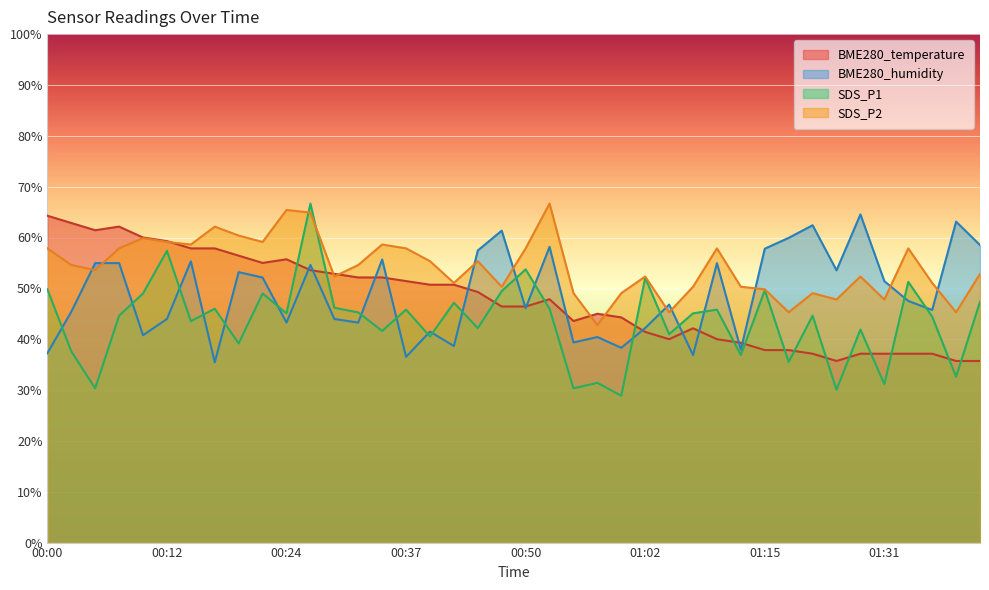

What position from the right is 01:00?

16